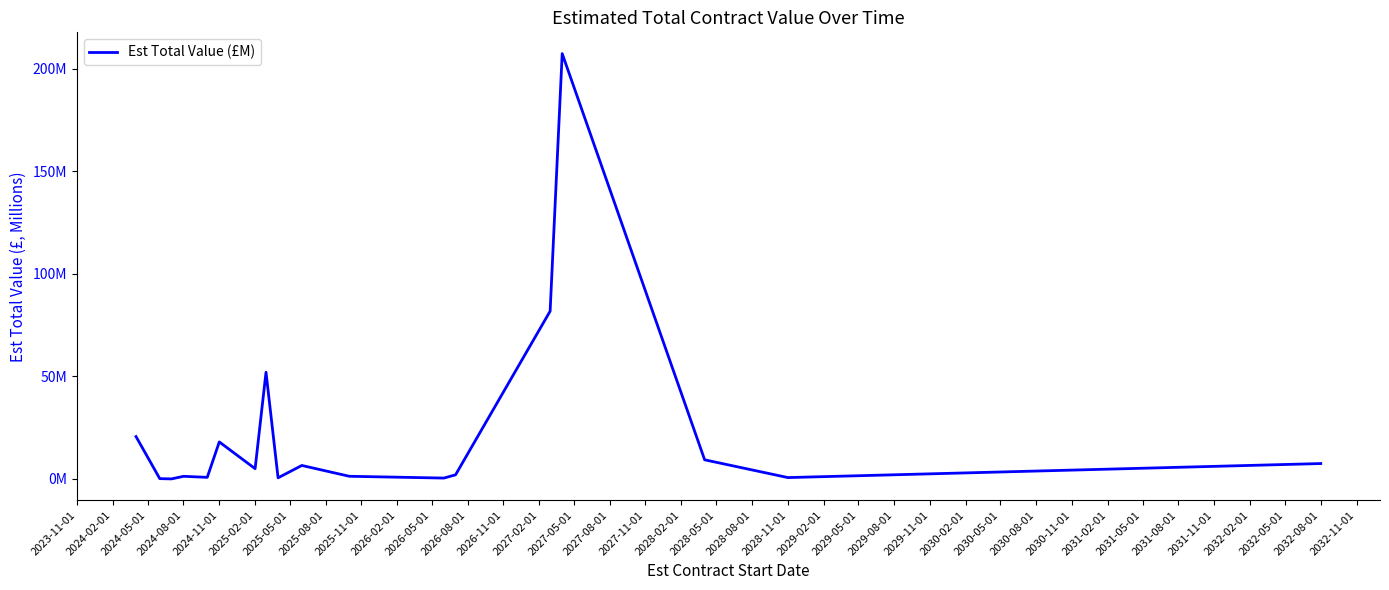

Does the chart have visible grid lines?

No